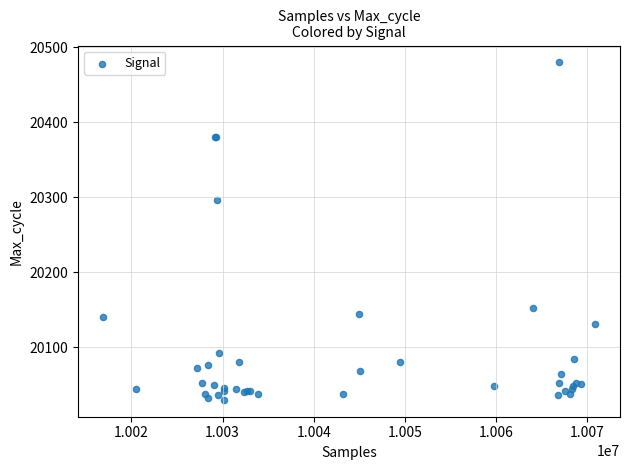

What Y value in the scatter plot is closest to 20255?

20297